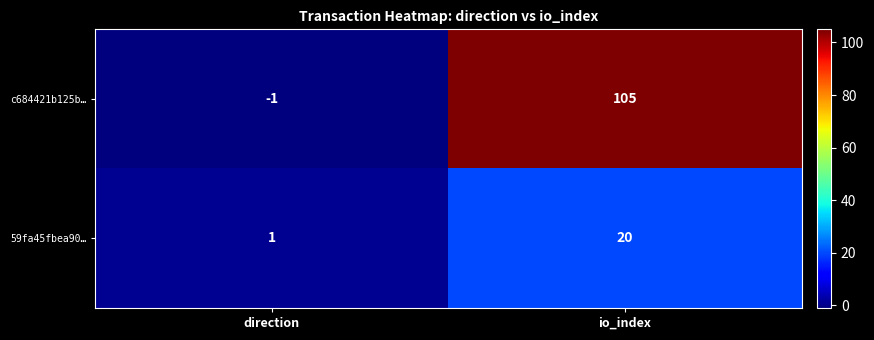

List the series in order of their peak value, highest first.

c684421b125b…, 59fa45fbea90…